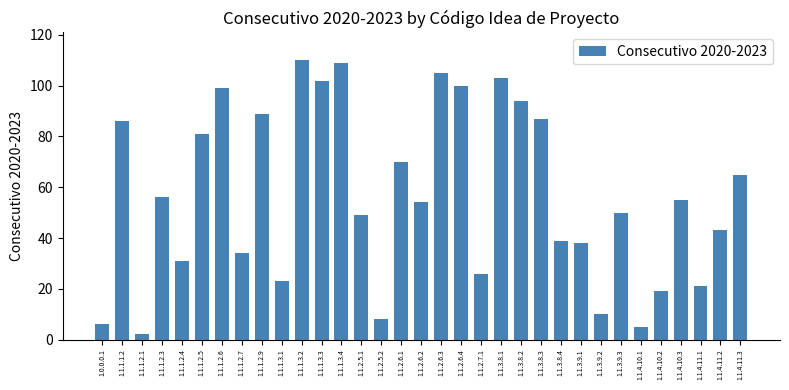

The value at 1.1.3.8.2 is 94. True or false?

True